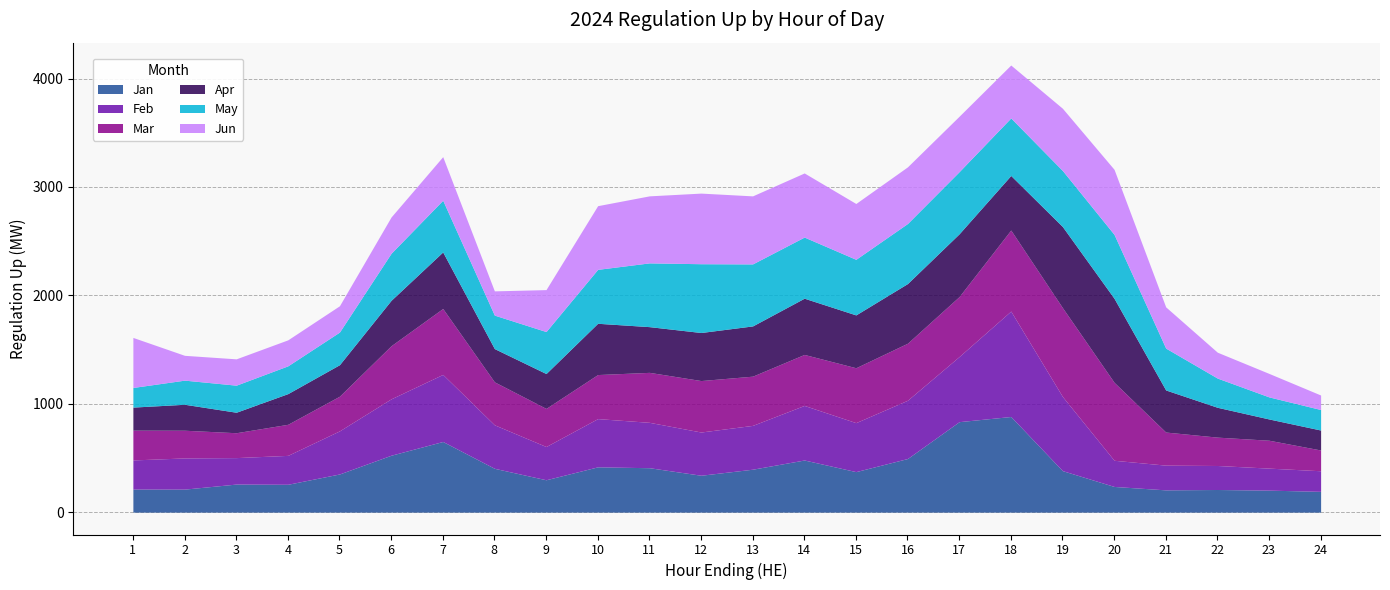

What is the difference between the maximum and minimum values in the Mar series?

628.1